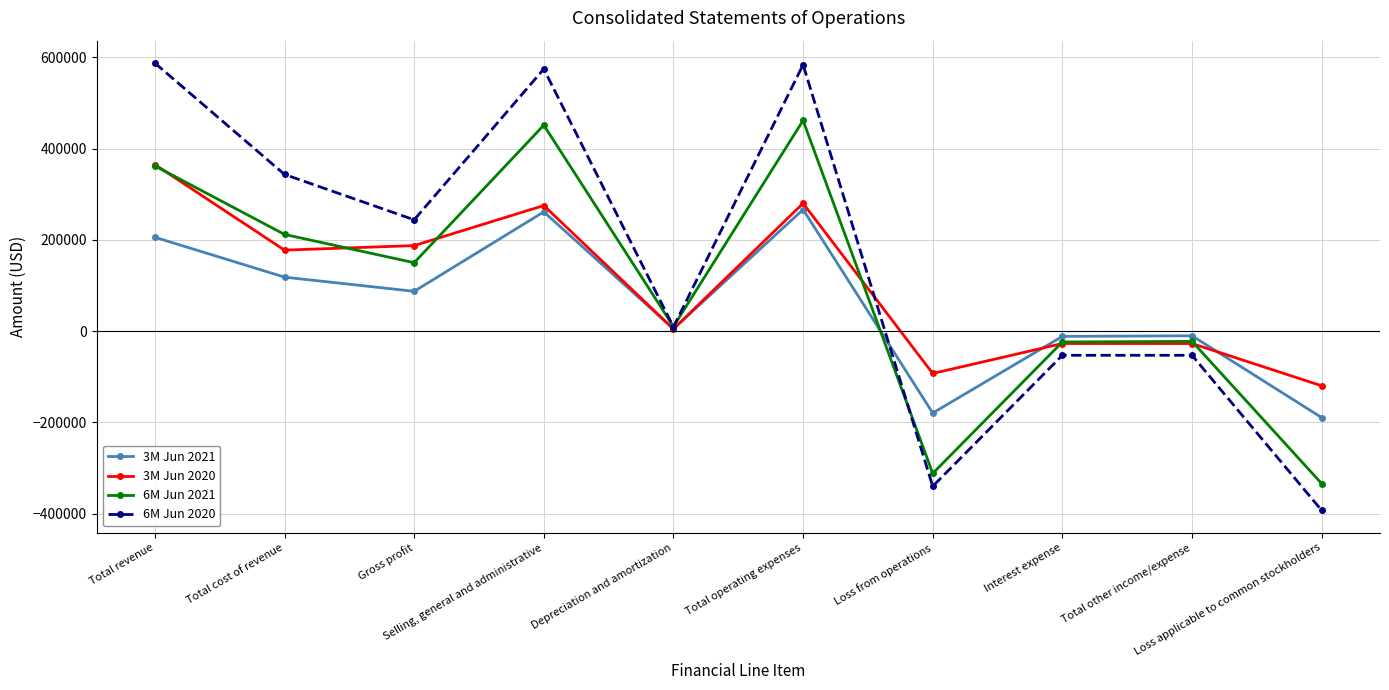

What is the sum of all 3M Jun 2021 values?

555284